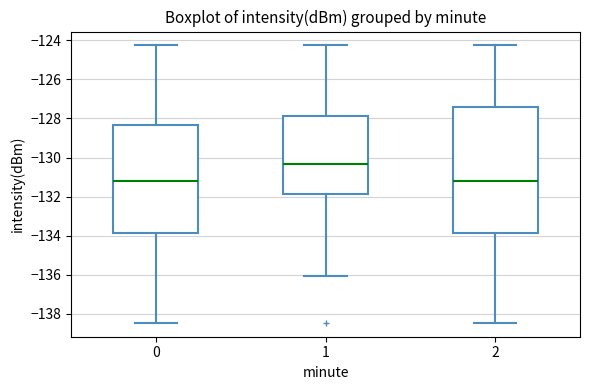

Where is the upper edge of the box at x = 2 on the y-axis? The values are not printed on the chart, so give them approximately, as read against the axis.

-127.4